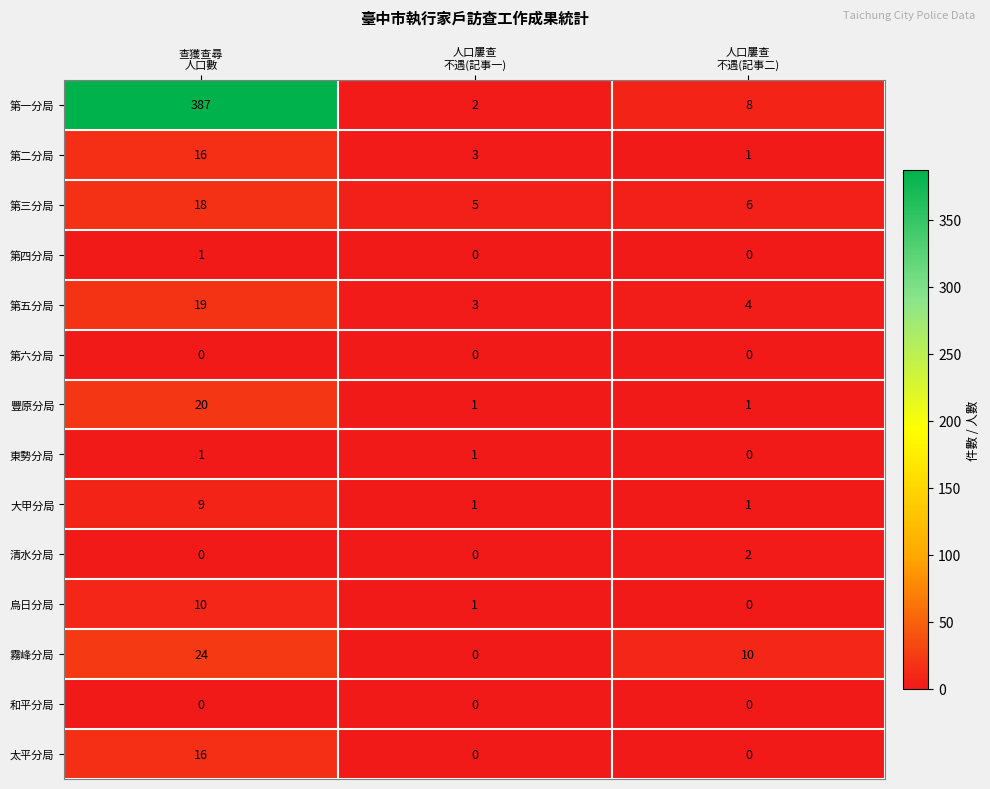

What is the spread (max minus min) of values at 查獲查尋
人口數?

387